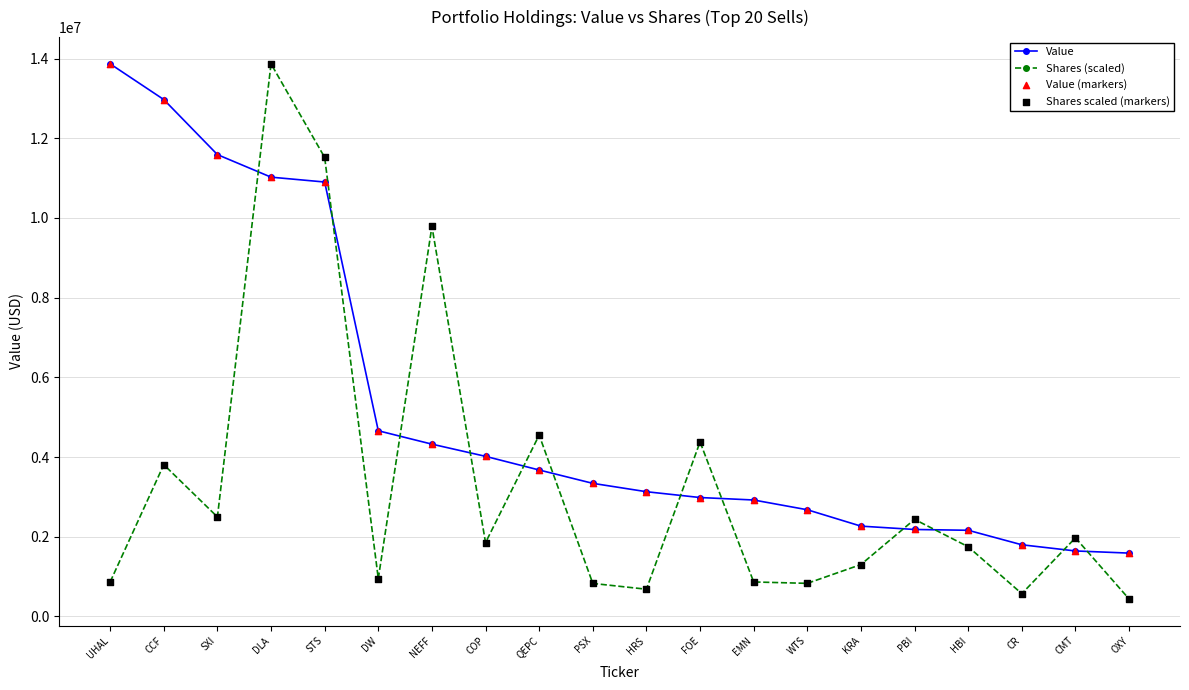

At how many categories does at least one series exceed 3449197?

10